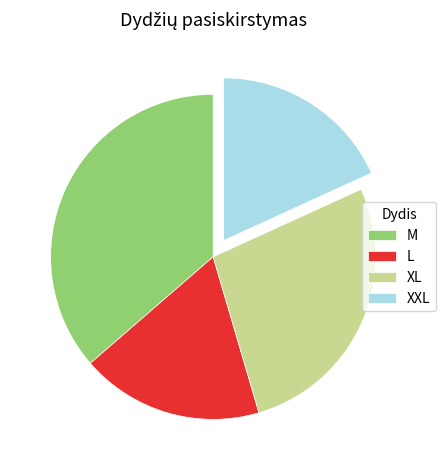

Which slice is the largest?

M